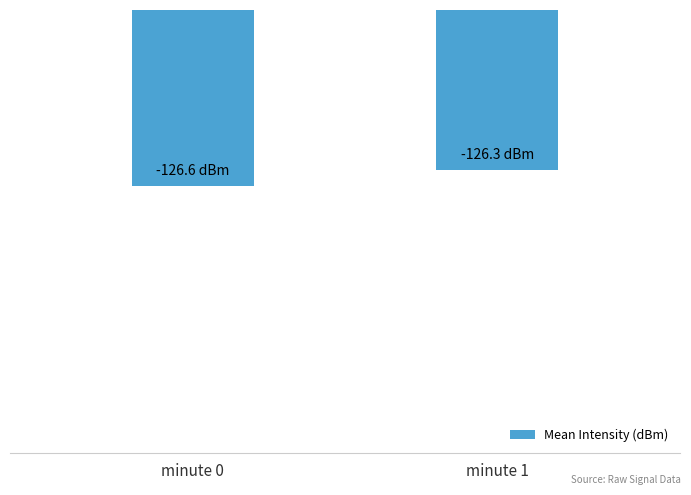

Is it true that the value at minute 1 is -126.3?

True